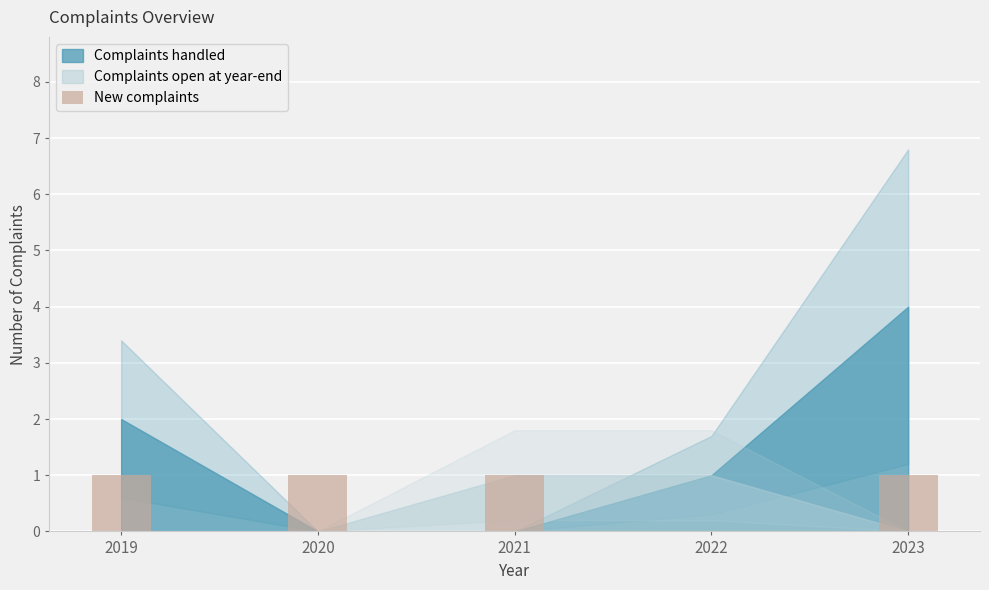

What is the sum of all values?

4